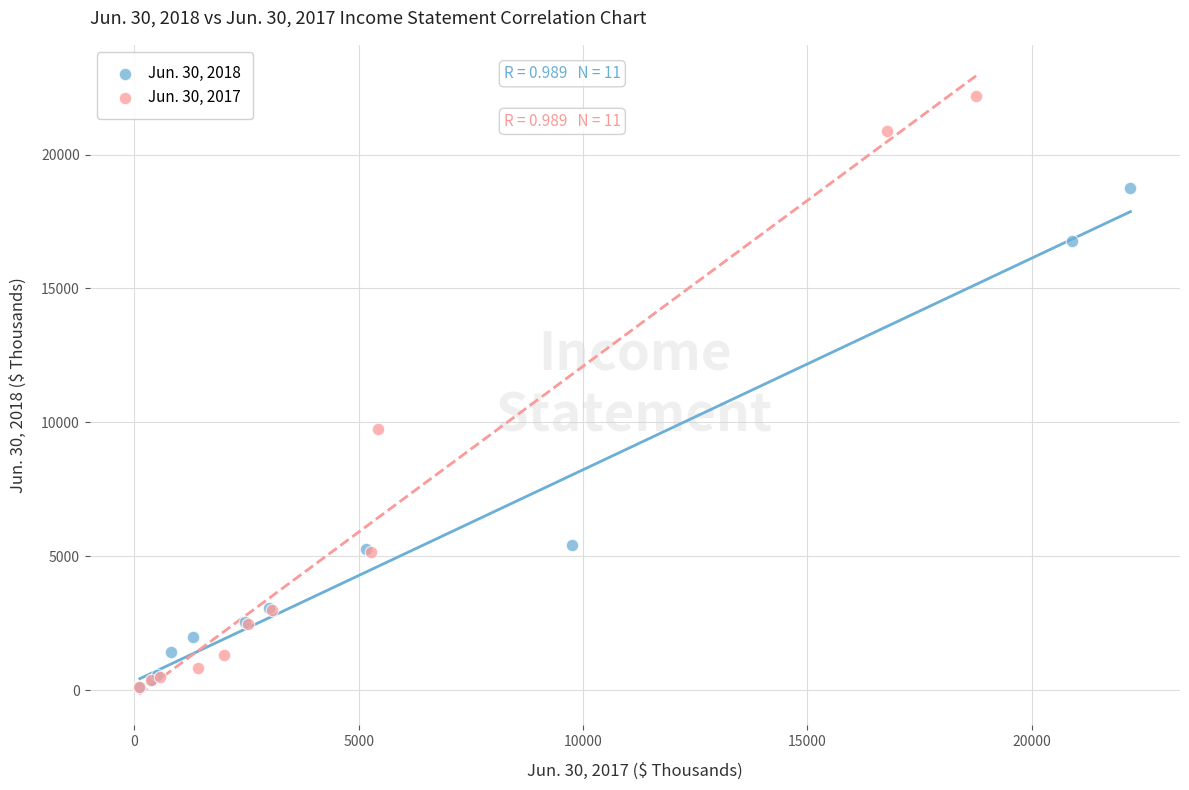

What are all the series names shown in the legend?

Jun. 30, 2018, Jun. 30, 2017